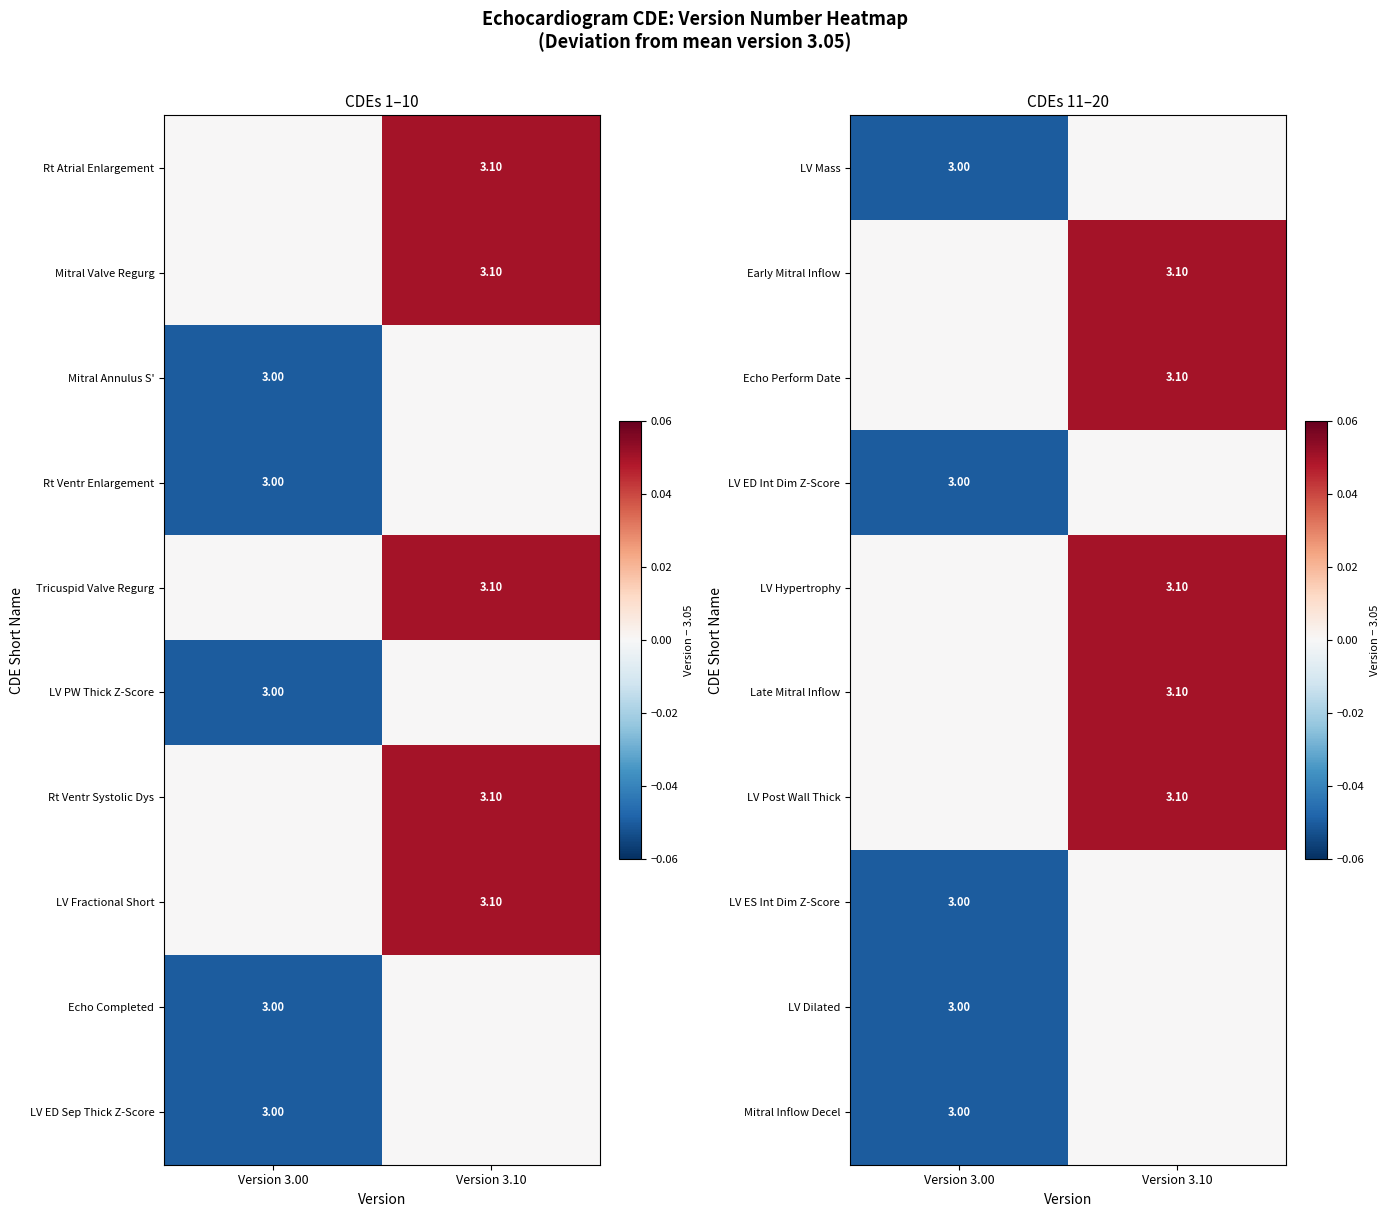

What is the difference between the maximum and minimum values in the LV Hypertrophy series?

0.1